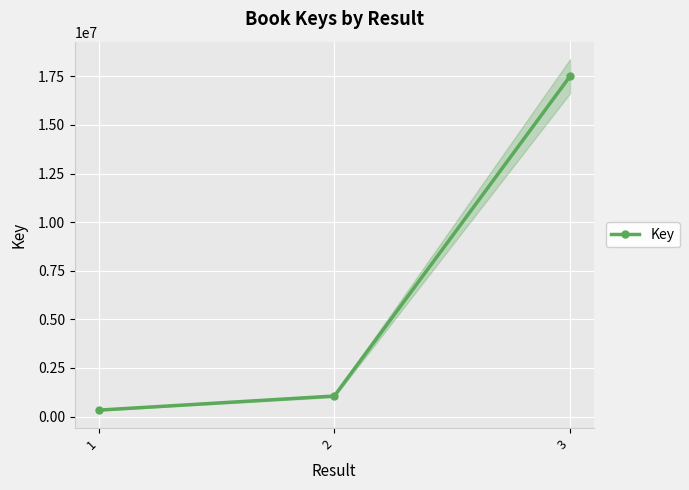

What is the value of the 2nd point from the left?

1057825